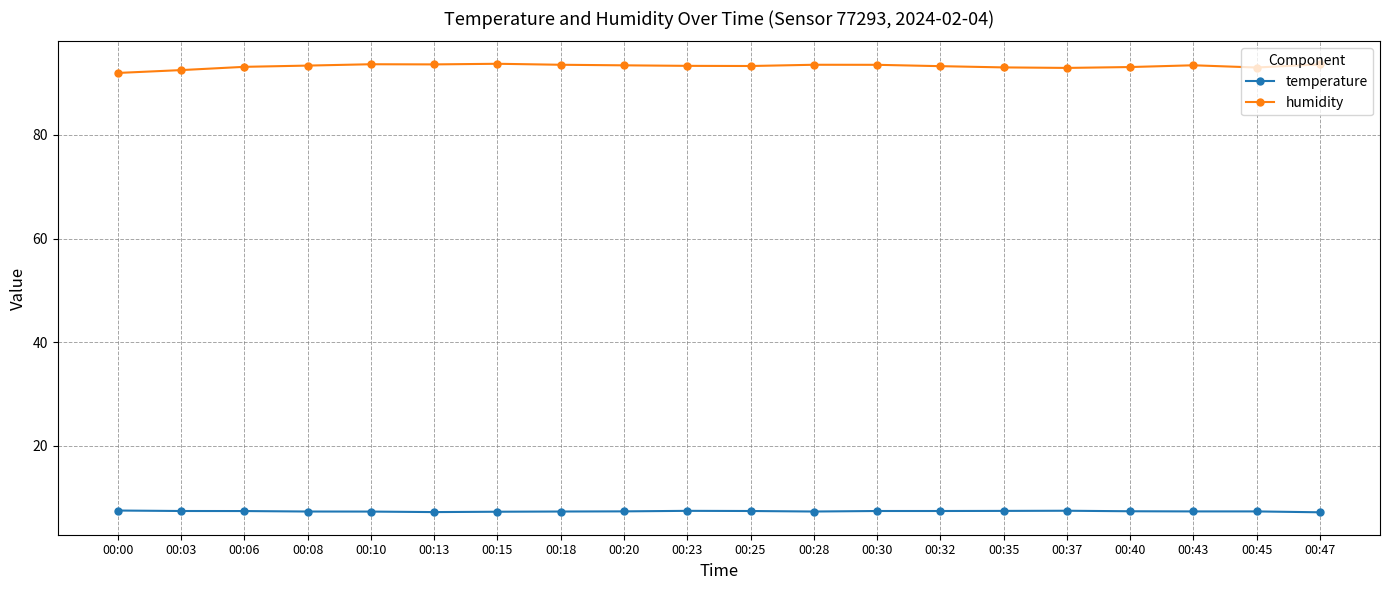

List the series in order of their overall mean, highest first.

humidity, temperature